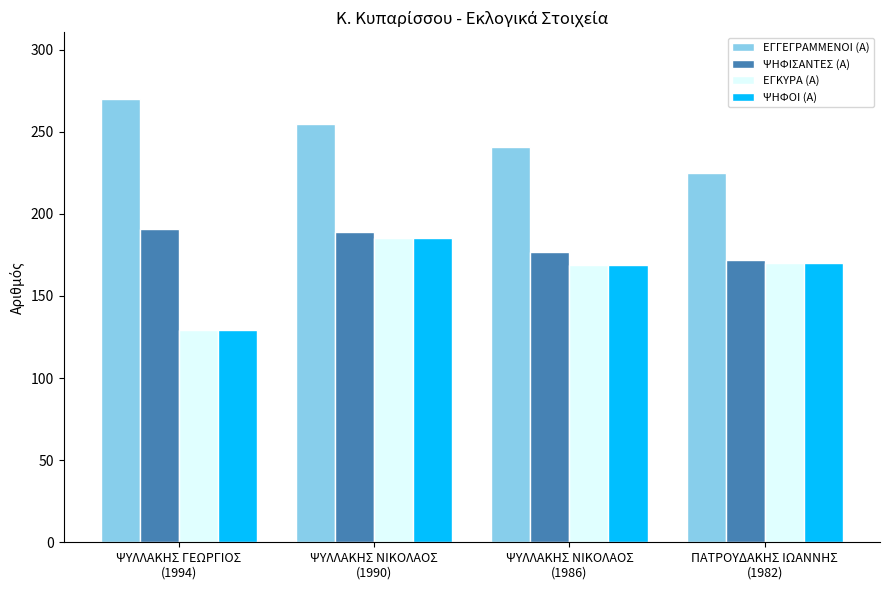

At which label does ΕΓΓΕΓΡΑΜΜΕΝΟΙ (Α) reach its peak?

ΨΥΛΛΑΚΗΣ ΓΕΩΡΓΙΟΣ
(1994)